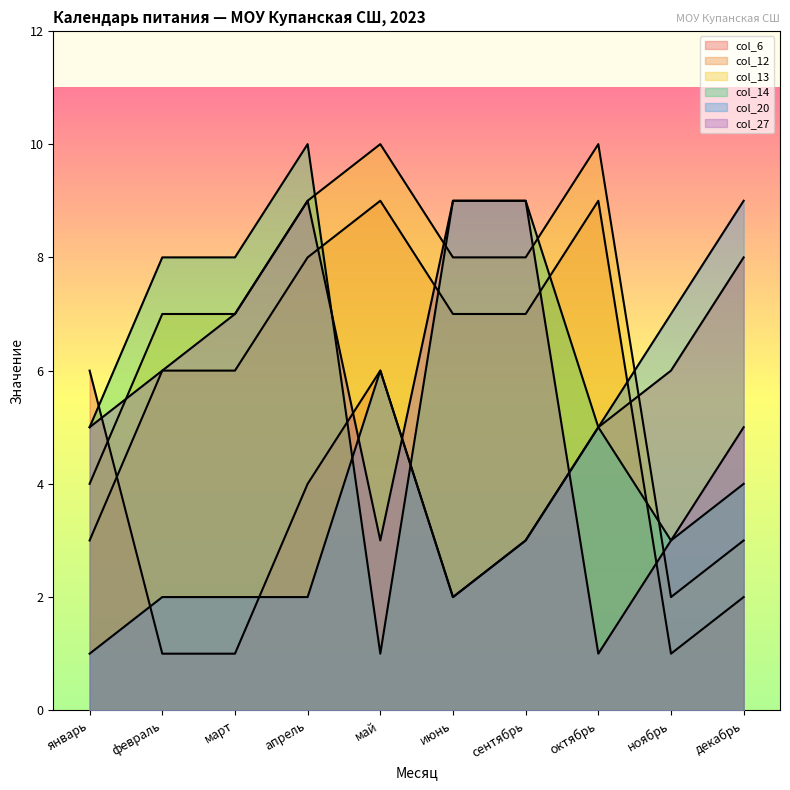

List the labels in order of col_13 value, smallest first.

ноябрь, декабрь, январь, февраль, март, июнь, сентябрь, апрель, май, октябрь